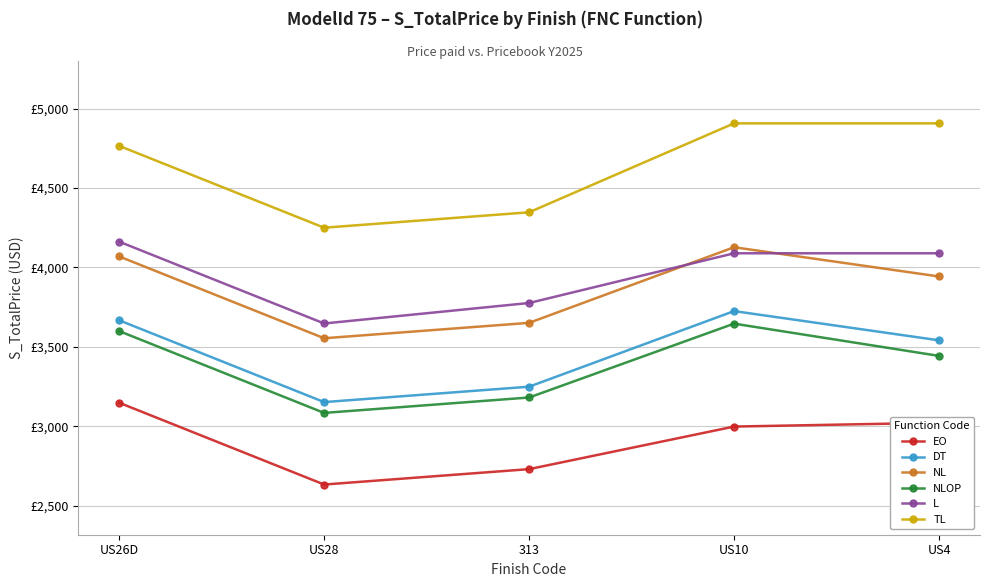

What is the difference between the second highest and minimum values in the TL series?

657